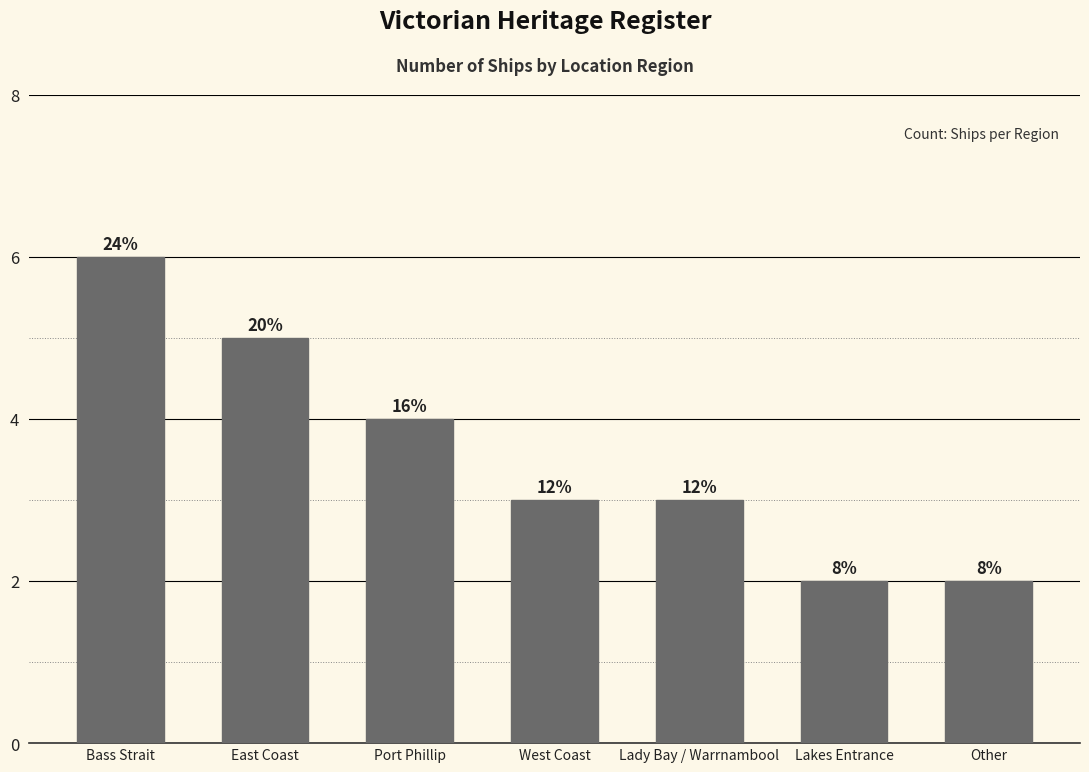

What is the difference between the values at West Coast and Other?

1